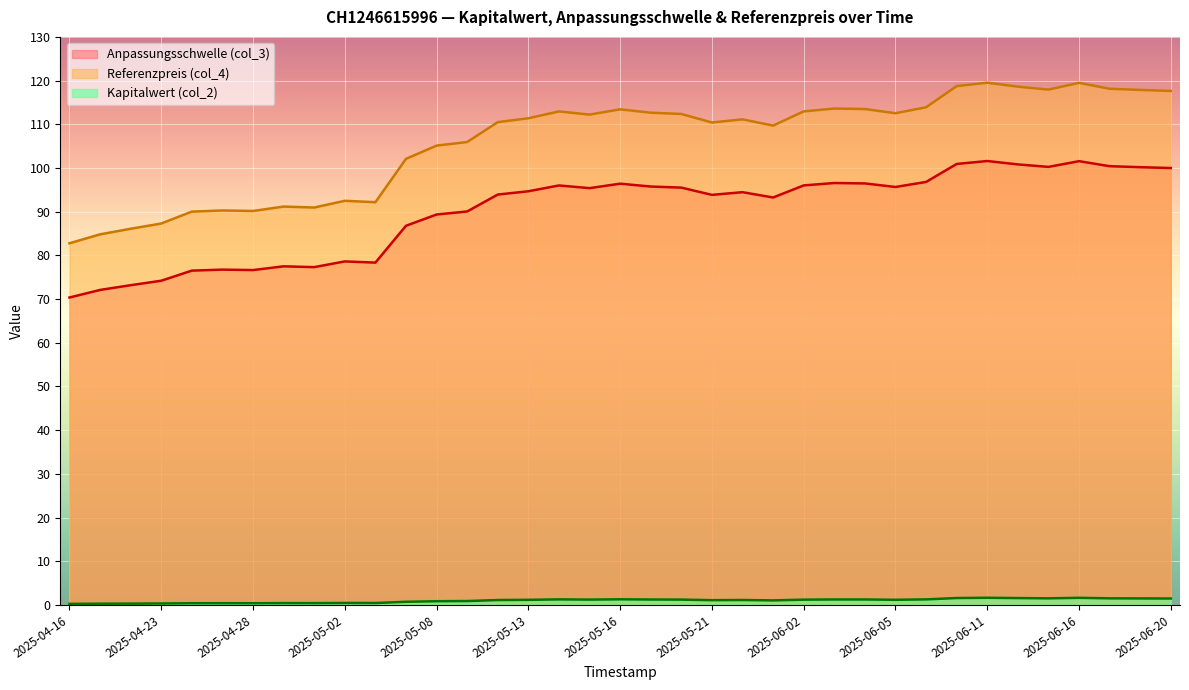

What is the spread (max minus min) of values at 2025-05-19?

111.4